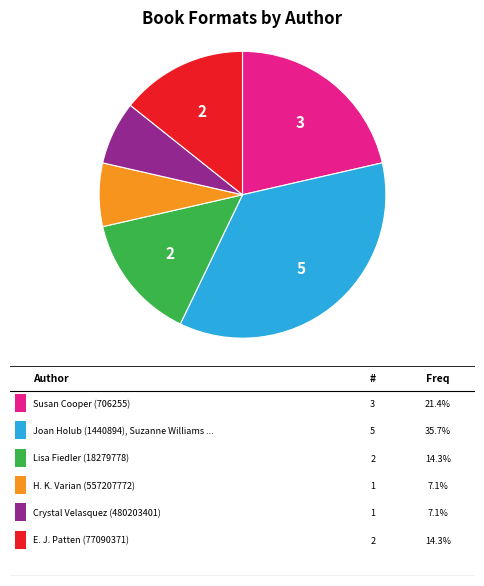

Is there any slice that represents more than half of the pie?

No